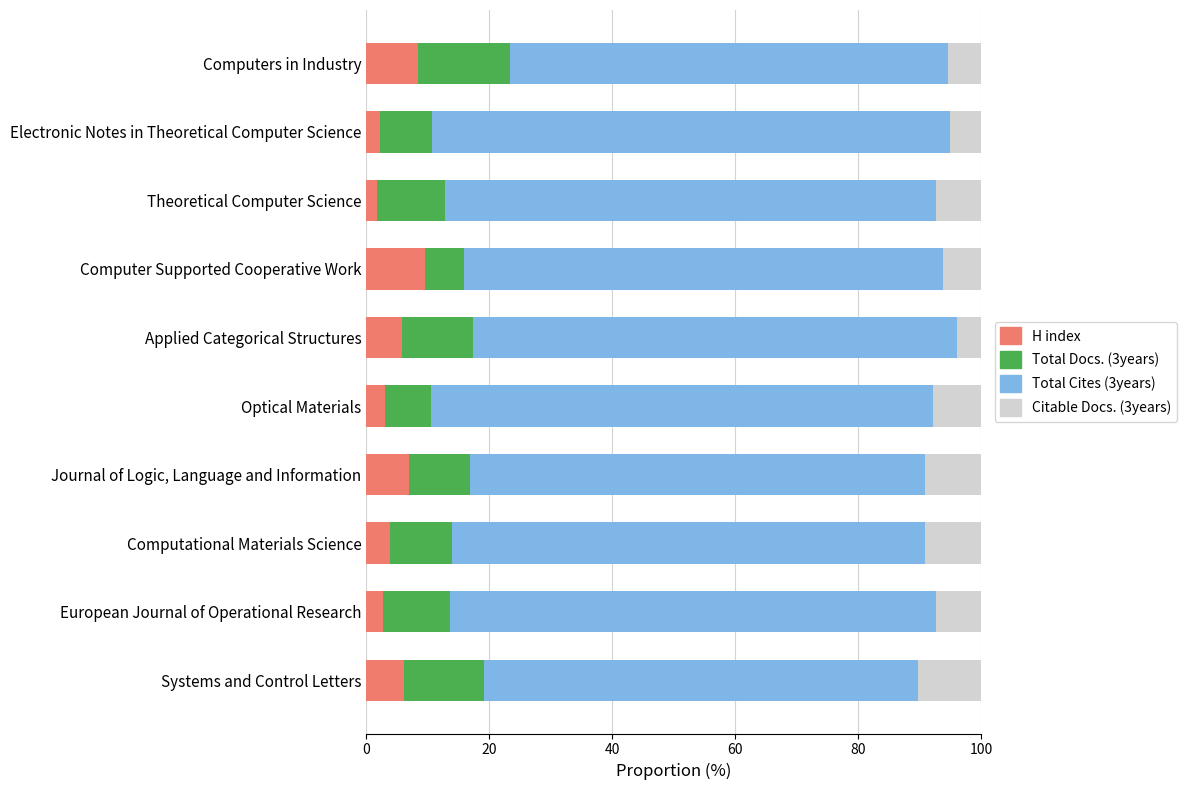

What is the total value across all series at European Journal of Operational Research?

100.0